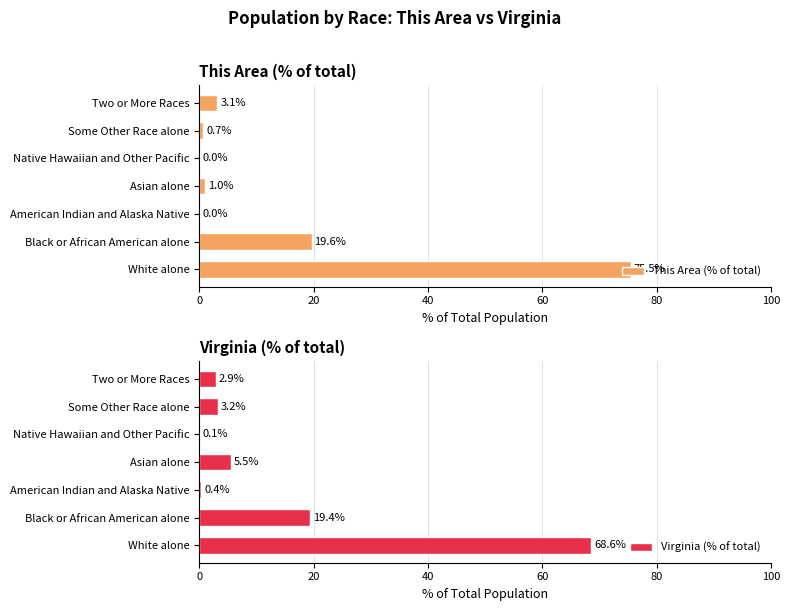

Is it true that This Area (% of total) equals 1.0 at Asian alone?

True